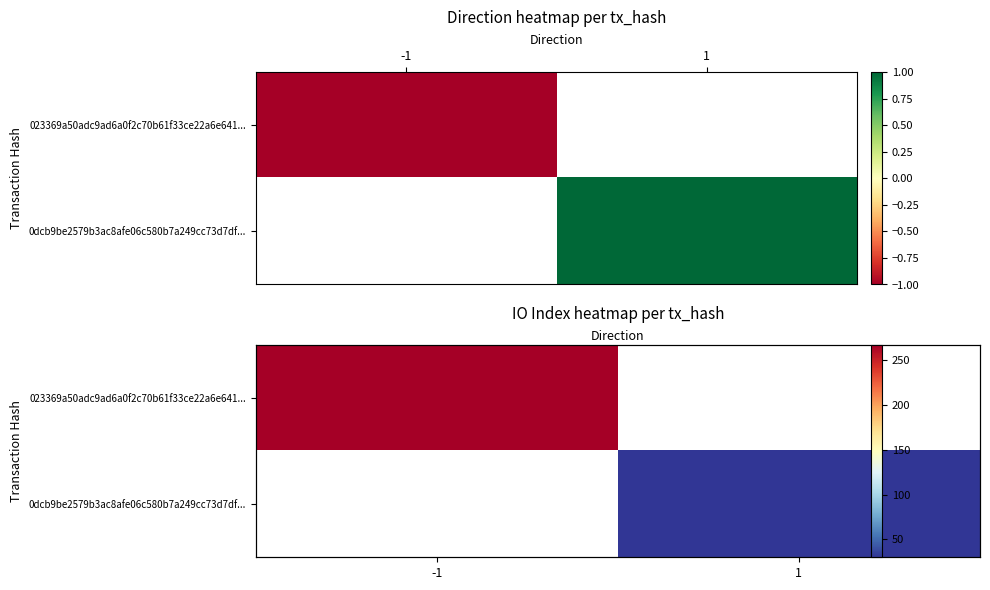

Which series has the largest range (max minus min)?

023369a50adc9ad6a0f2c70b61f33ce22a6e641...